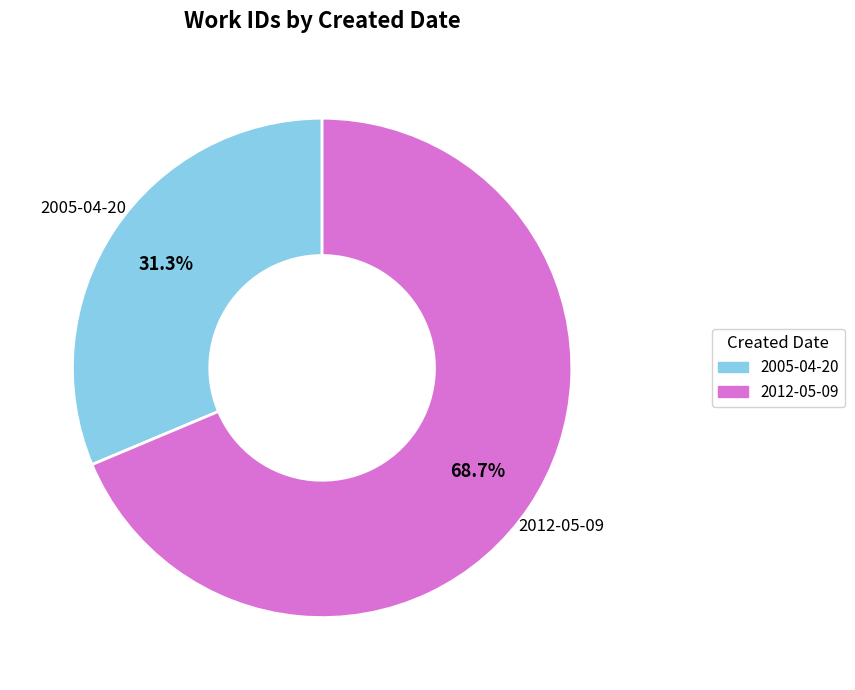

Is there any slice that represents more than half of the pie?

Yes